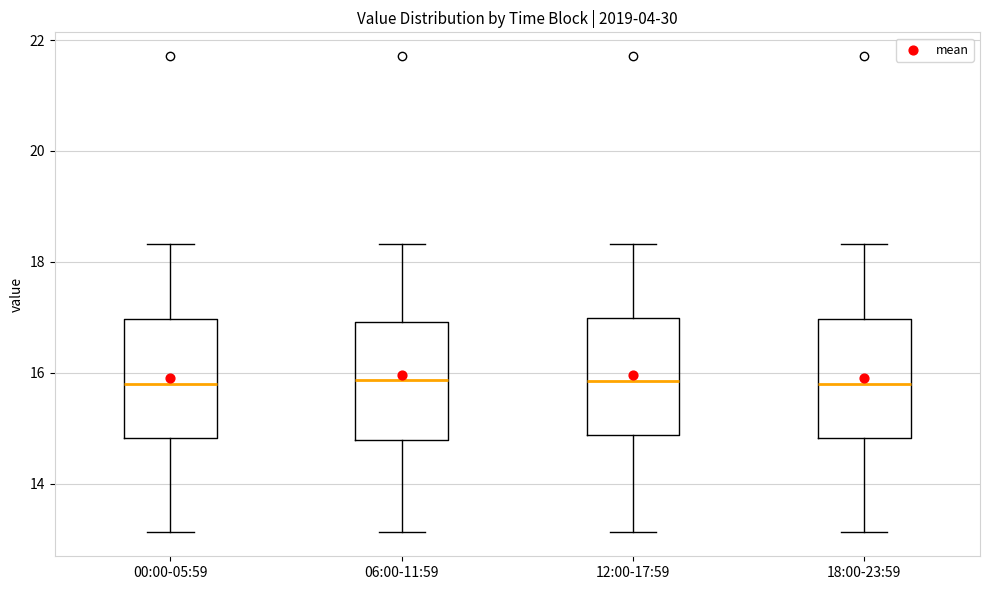

Where is the upper edge of the box for 00:00-05:59 on the y-axis? The values are not printed on the chart, so give them approximately, as read against the axis.

17.0